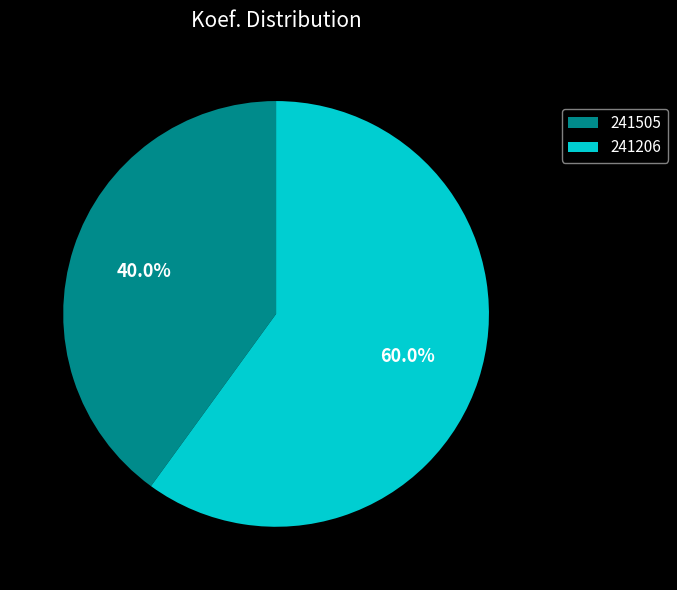

Rank the categories by value from highest to lowest.

241206, 241505